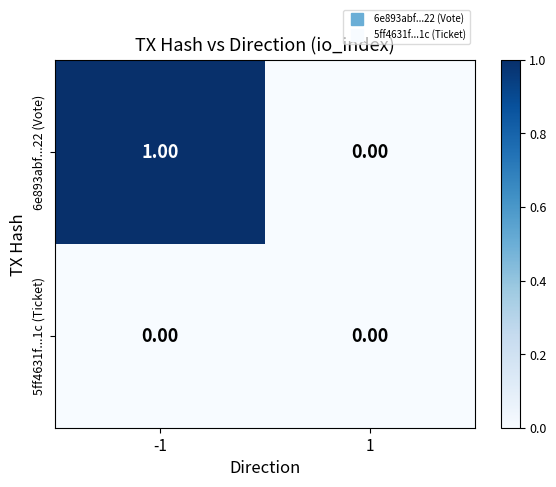

List the series in order of their overall mean, highest first.

6e893abf...22 (Vote), 5ff4631f...1c (Ticket)